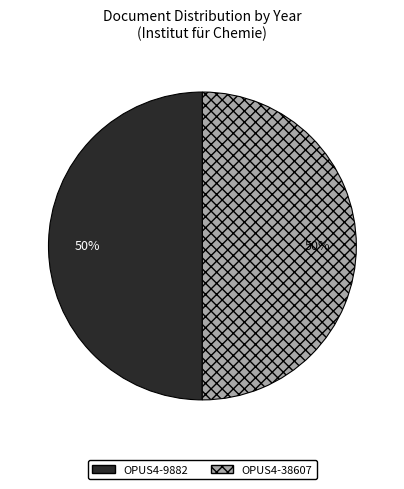

Combined, do OPUS4-9882 and OPUS4-38607 account for over 50%?

Yes